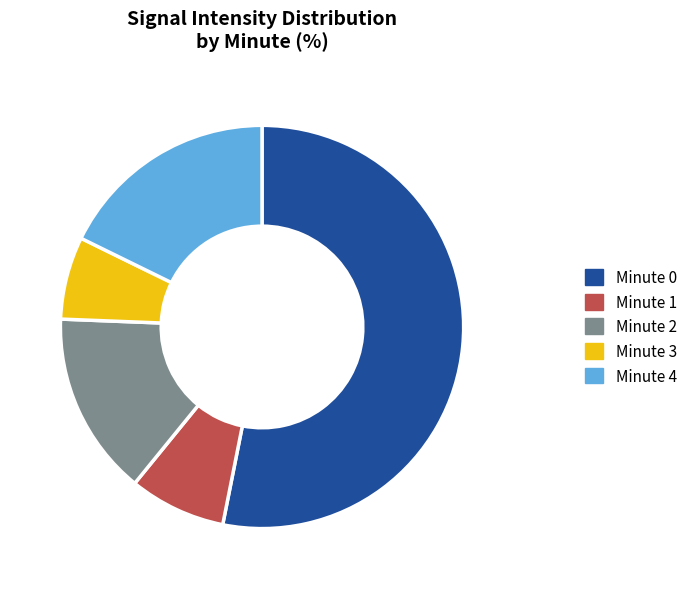

What is the ratio of the value at Minute 0 to the value at Minute 3?

8.0